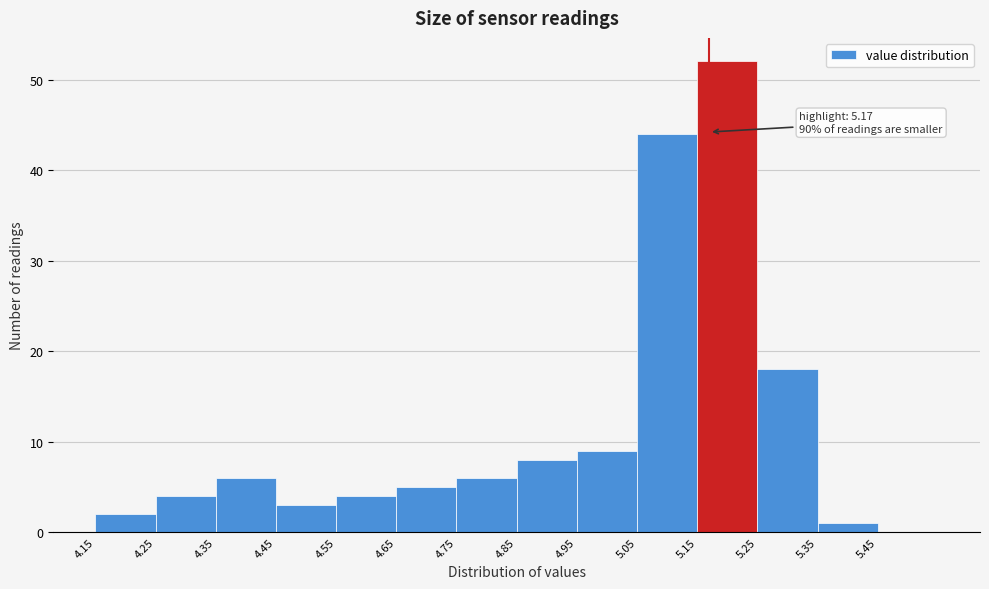

Which range on the x-axis has the tallest bar?

5.15 to 5.25